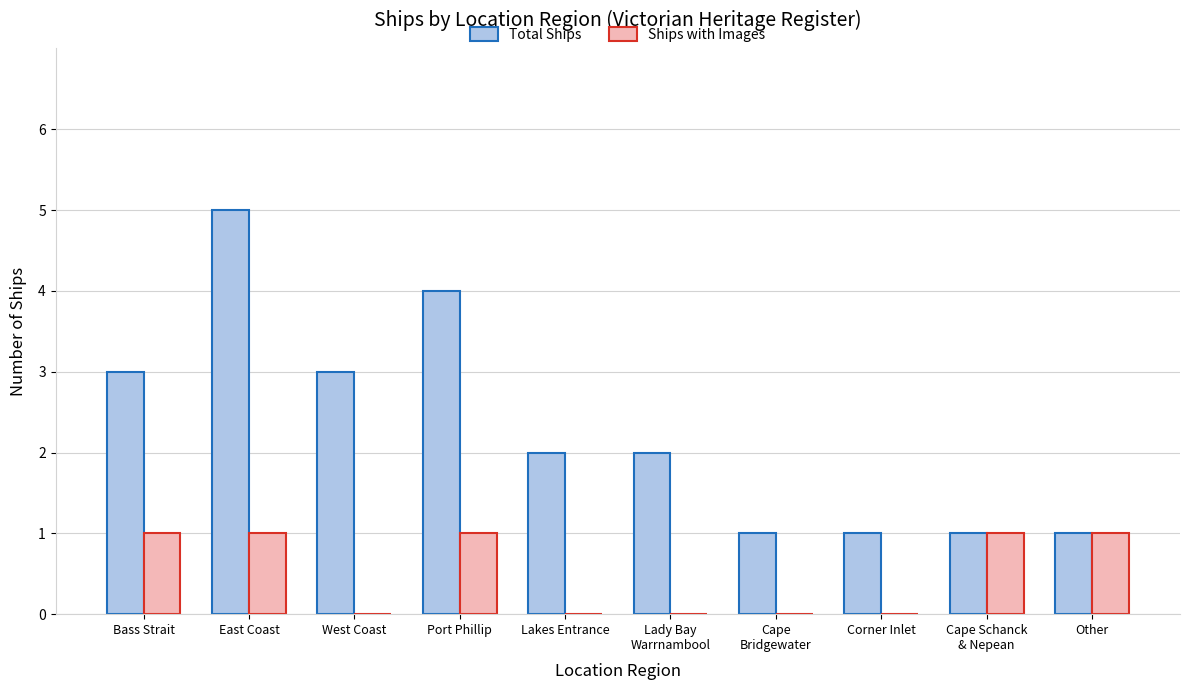

Is it true that Ships with Images equals 0 at Bass Strait?

False